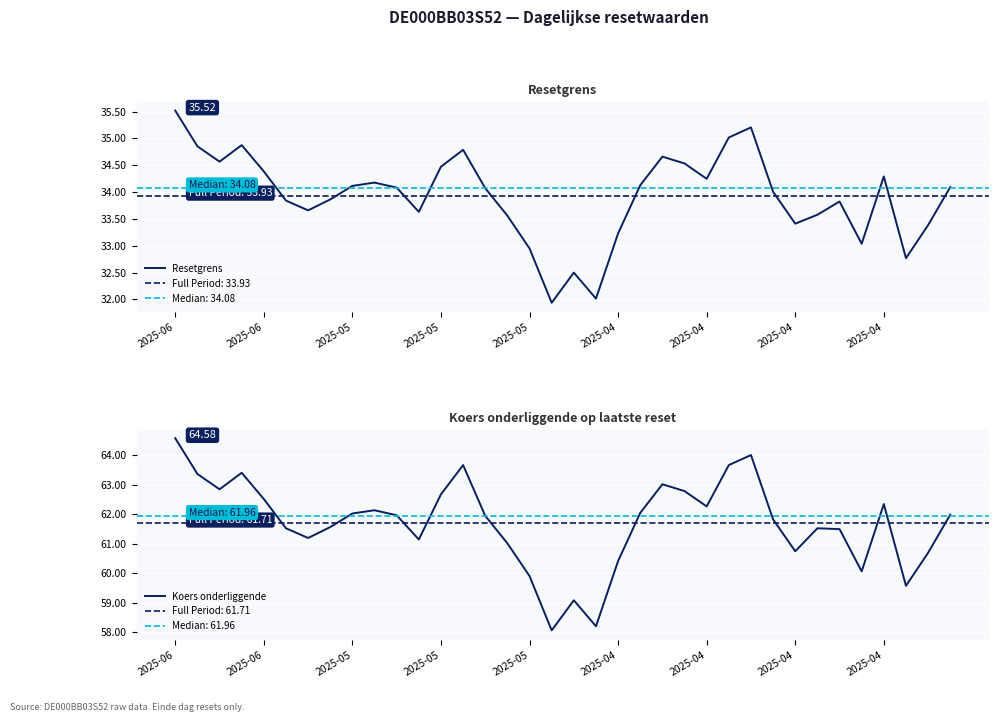

In Resetgrens, how many points are higher than both neighbors (excluding endpoints)?

8